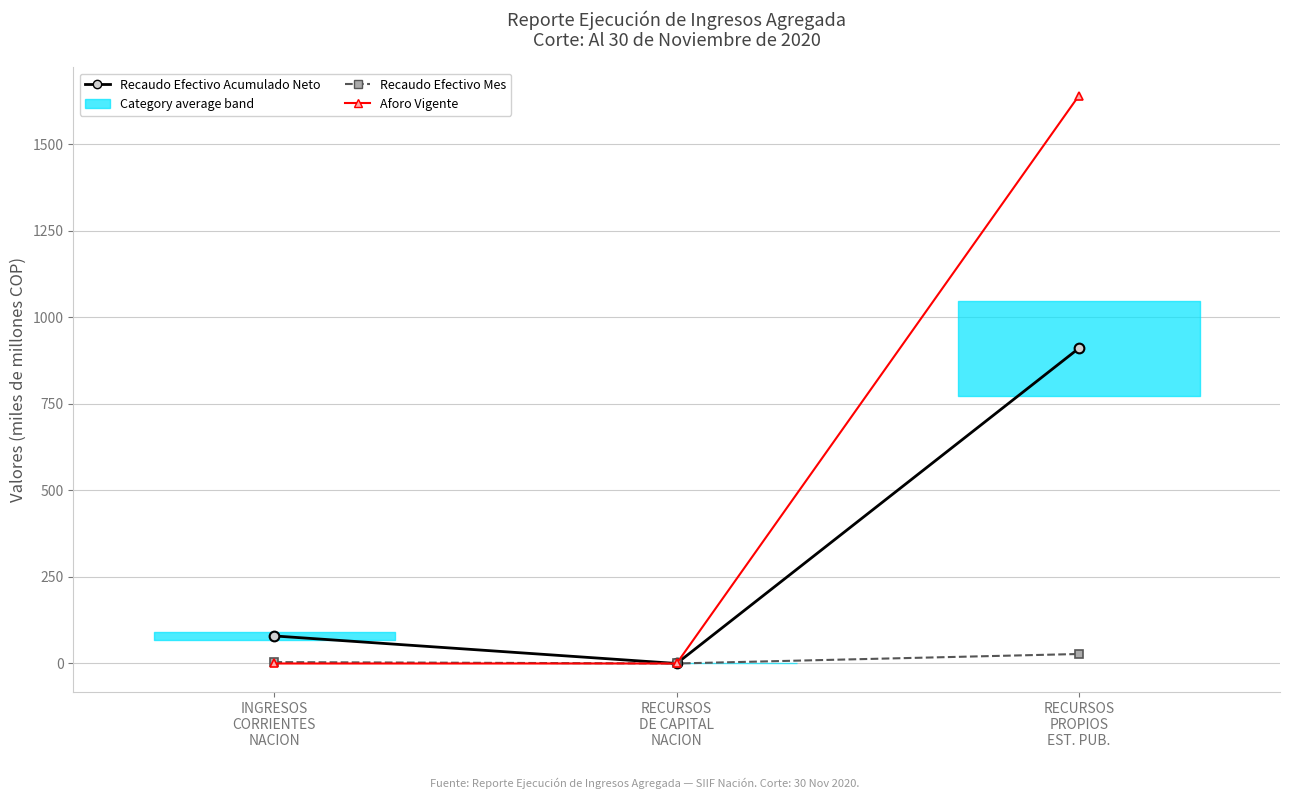

Reading left to right, list all the values displayed in this chart.

Recaudo Efectivo Acumulado Neto: 79.5	0.0	910.4
Recaudo Efectivo Mes: 4.0	0.0	27.4
Aforo Vigente: 0.0	0.0	1639.9